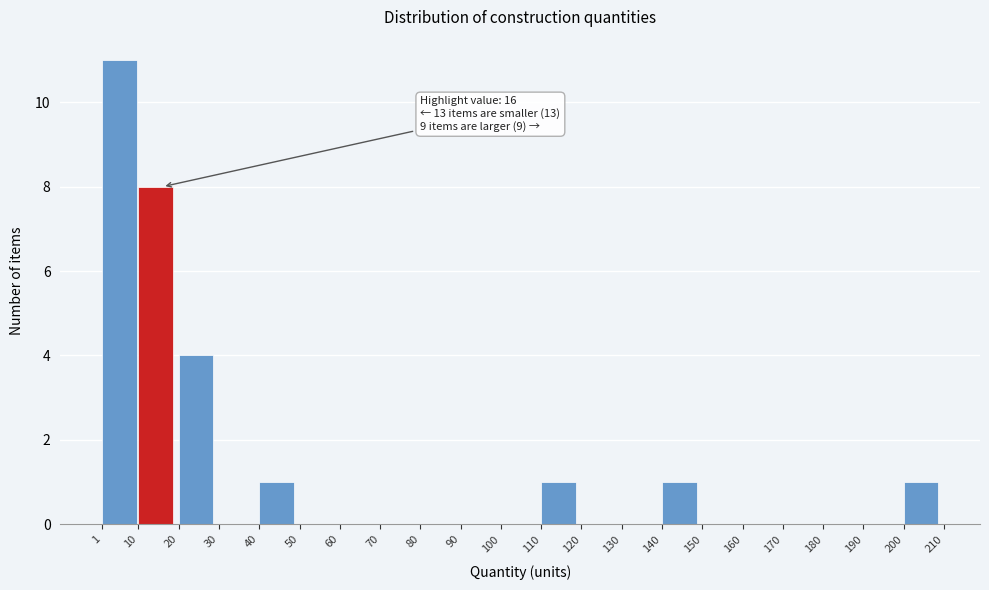

Which range on the x-axis has the tallest bar?

1 to 10